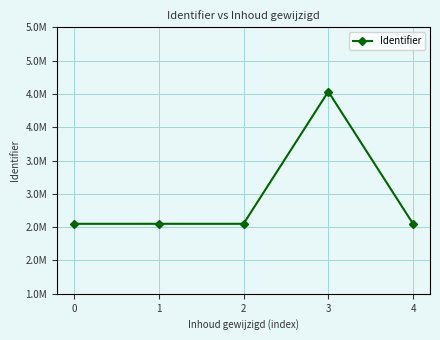

What is the difference between the maximum and minimum values?

1984331